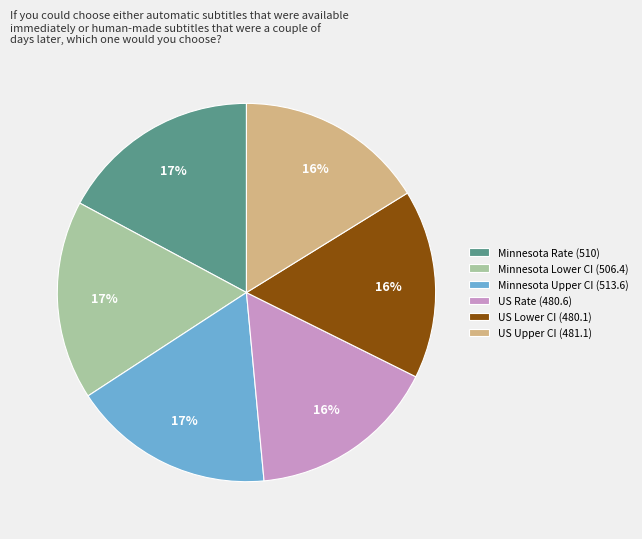

Do Minnesota Rate (510) and US Rate (480.6) together represent more than half of the pie?

No